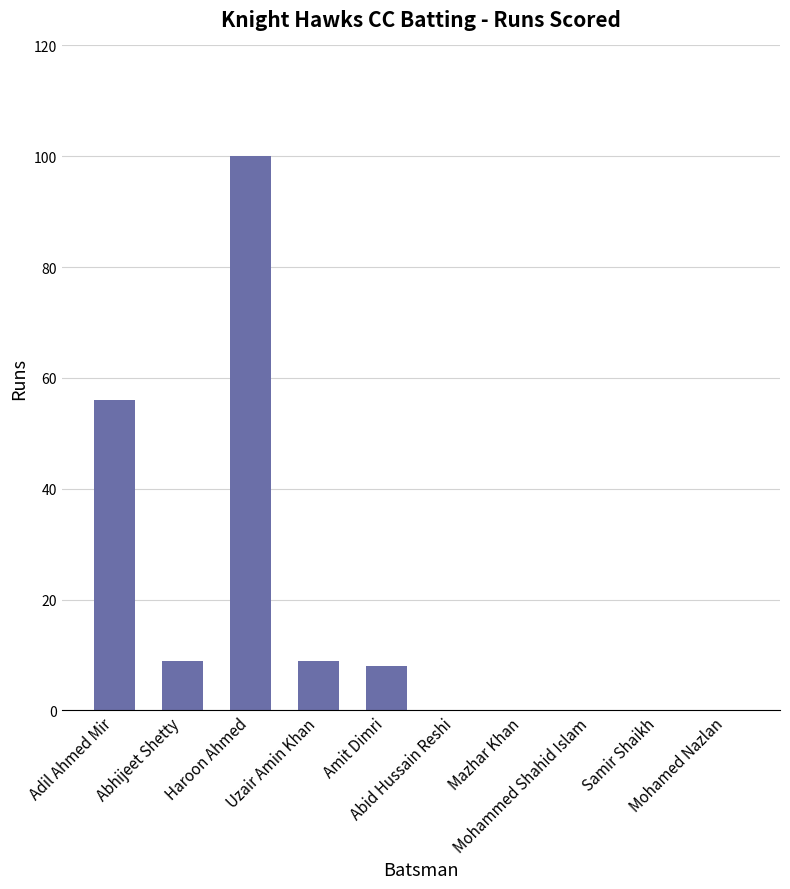

True or false: the data shows 8 at Amit Dimri.

True